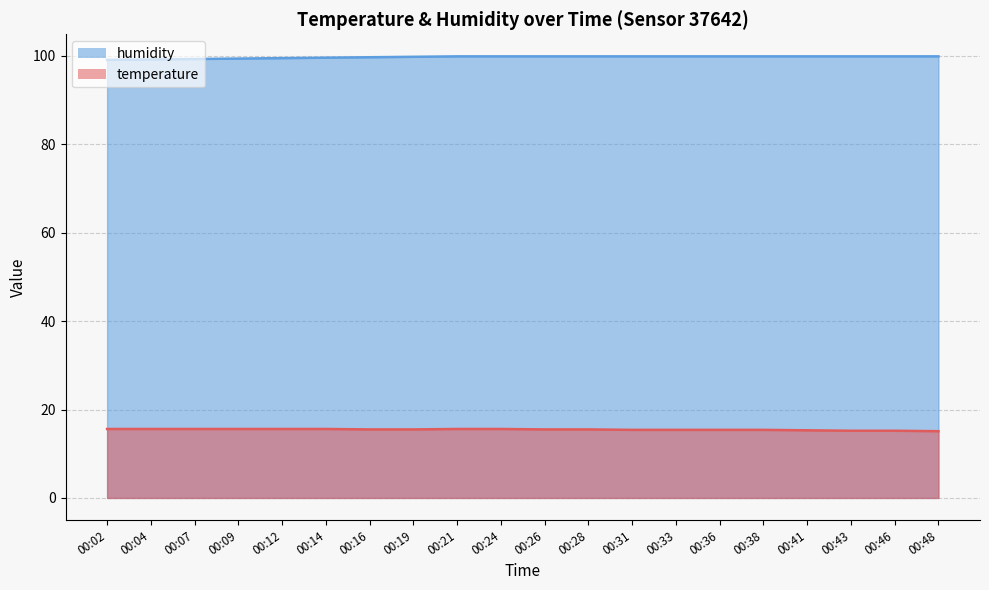

Is it true that temperature equals 15.2 at 00:43?

True